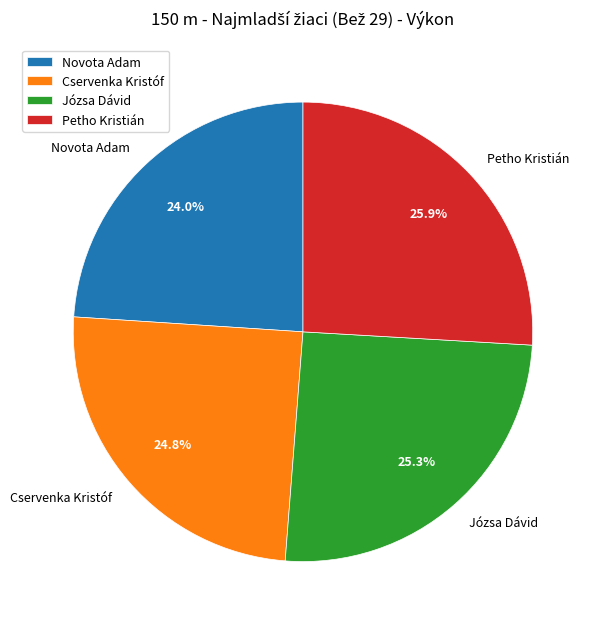

Count the number of slices in the pie.

4